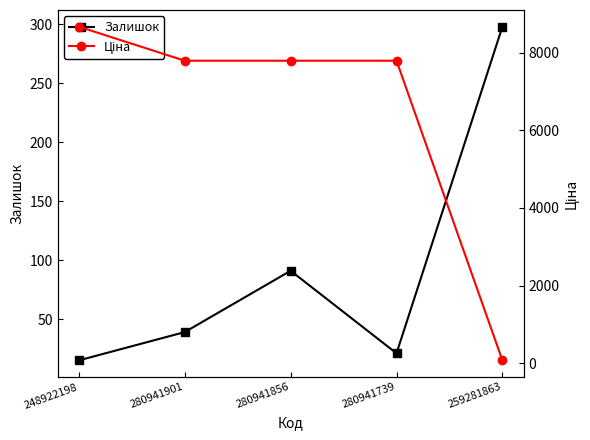

At how many categories does at least one series exceed 6717?

4